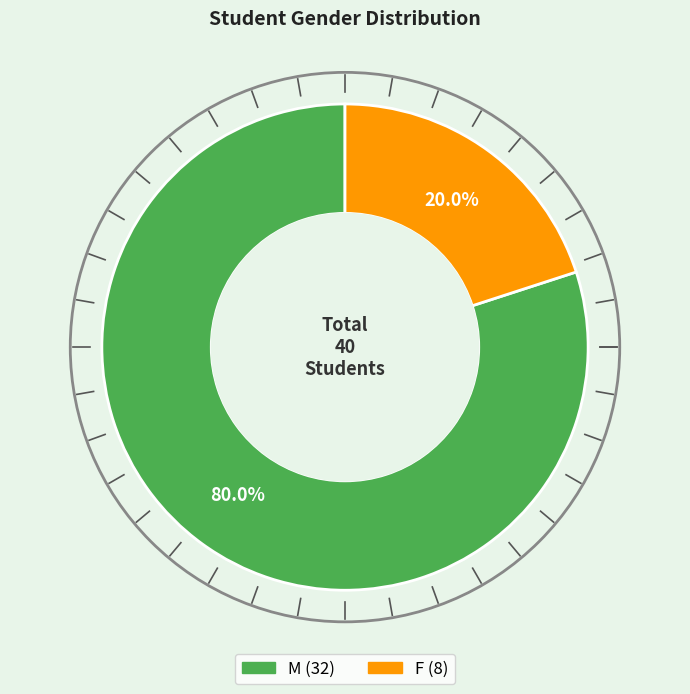

How many slices are in this pie chart?

2